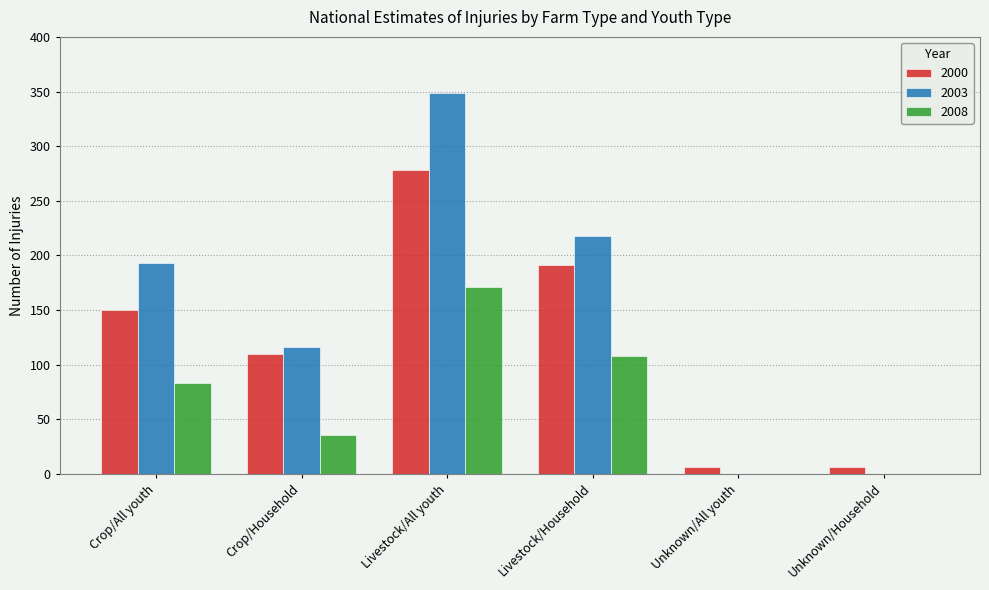

What is the spread (max minus min) of values at Livestock/All youth?

178